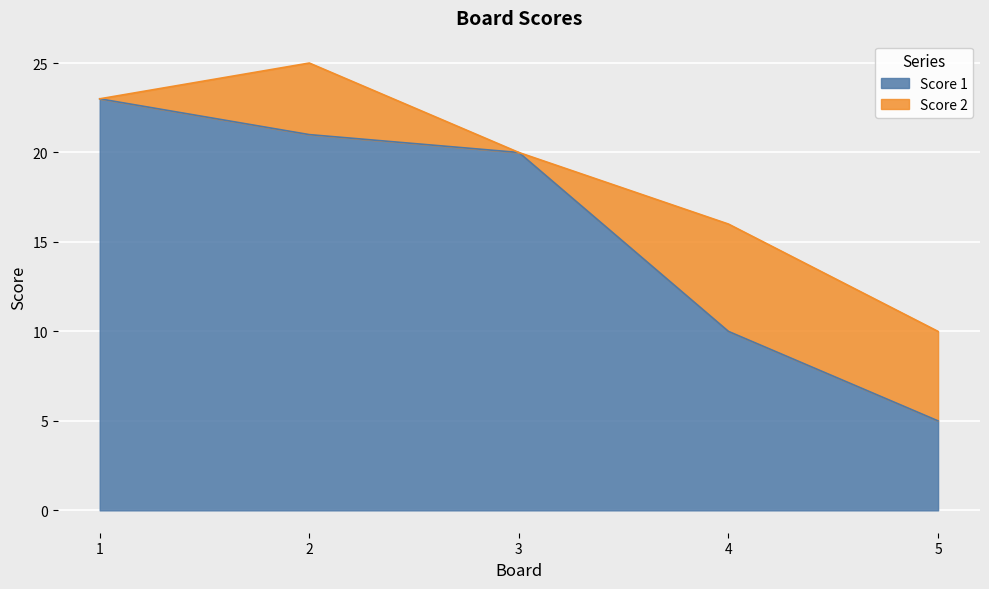

Which category has the lowest value across all series?

5